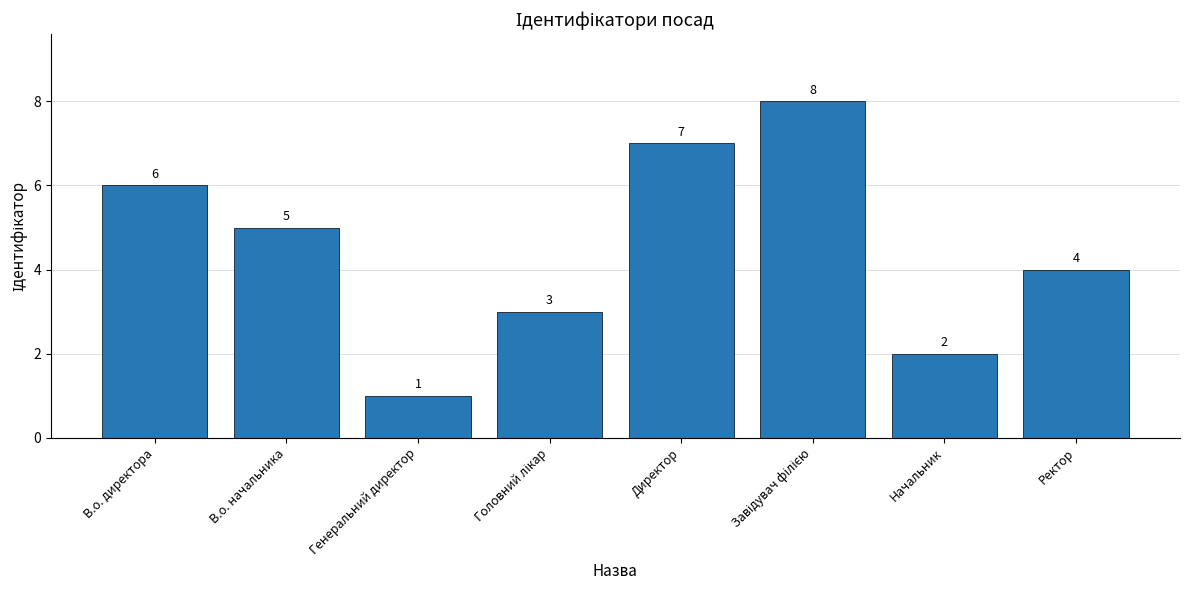

What position from the left is Ректор?

8